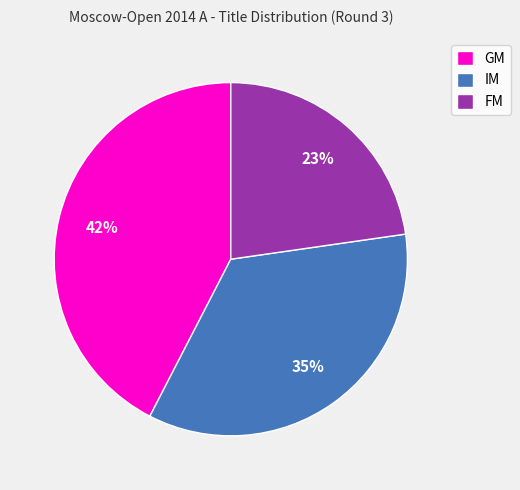

Which category has the biggest portion of the pie?

GM